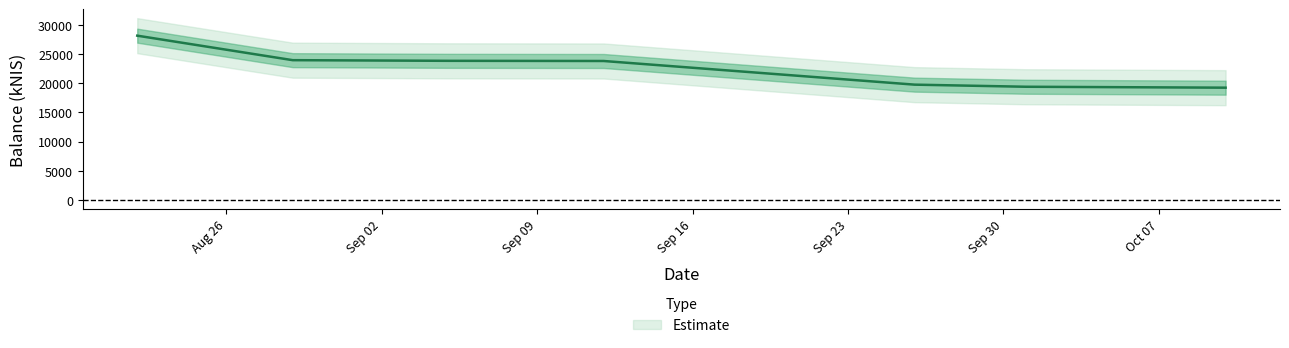

How many data points are less than 23783?

3